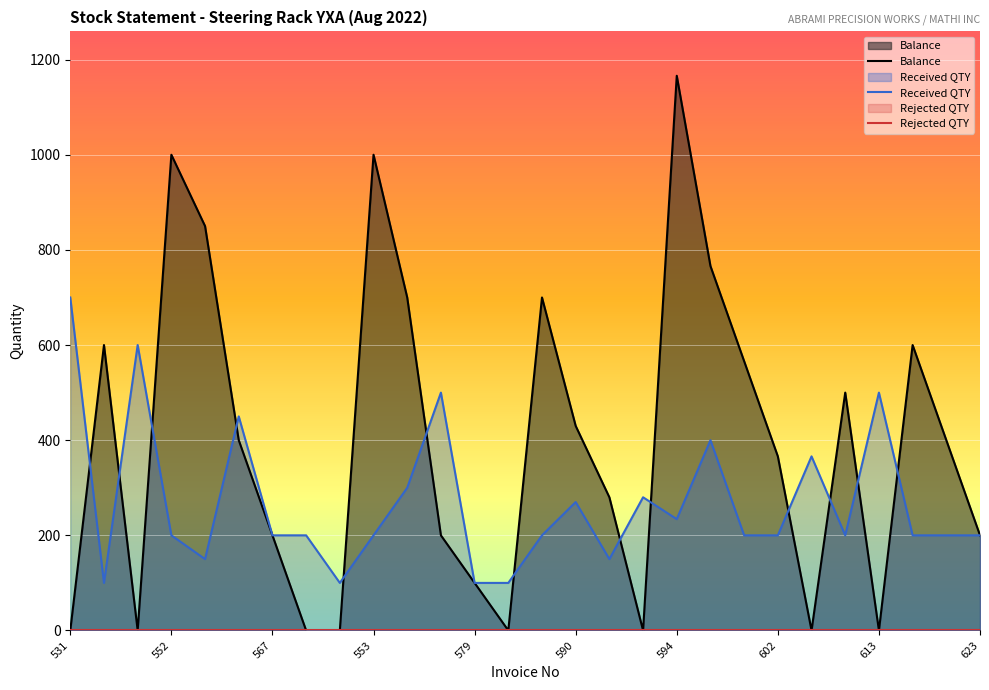

How many categories are shown in the chart?

28